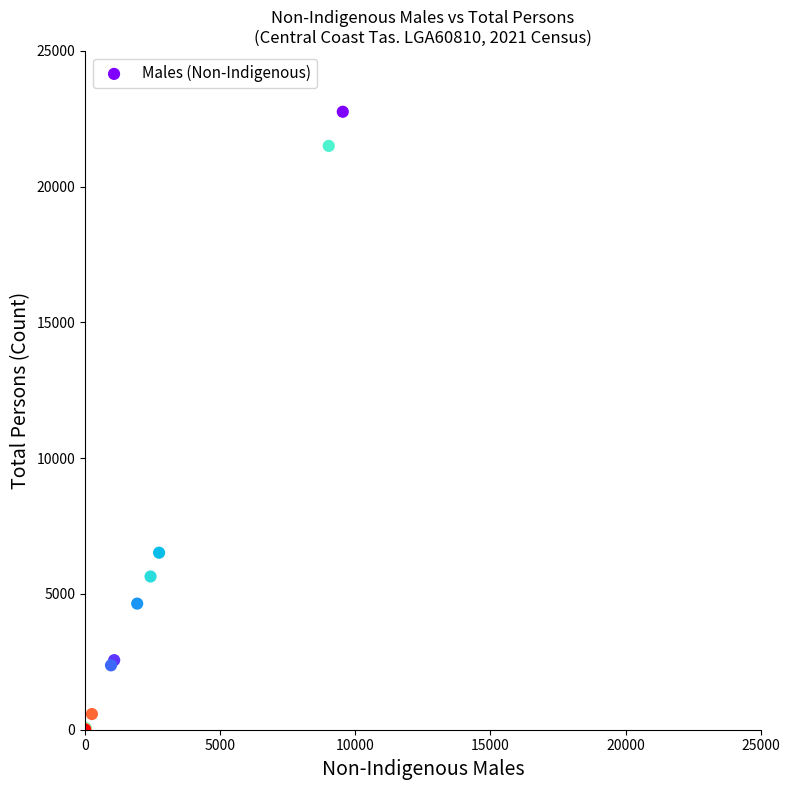

What Y value in the scatter plot is closest to 11381?

6520